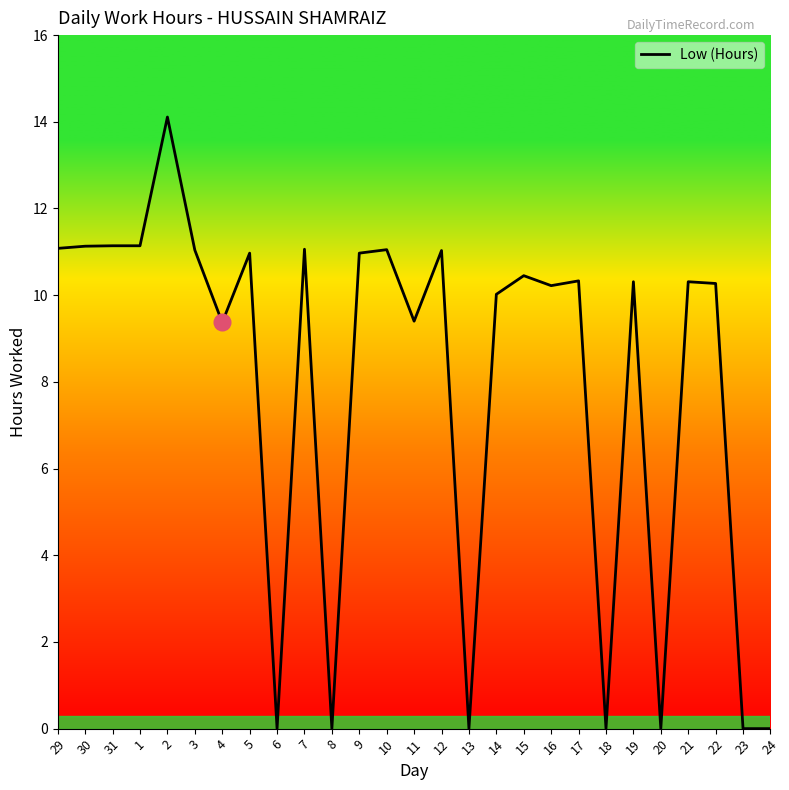

At which label does the data first exceed 10?

29